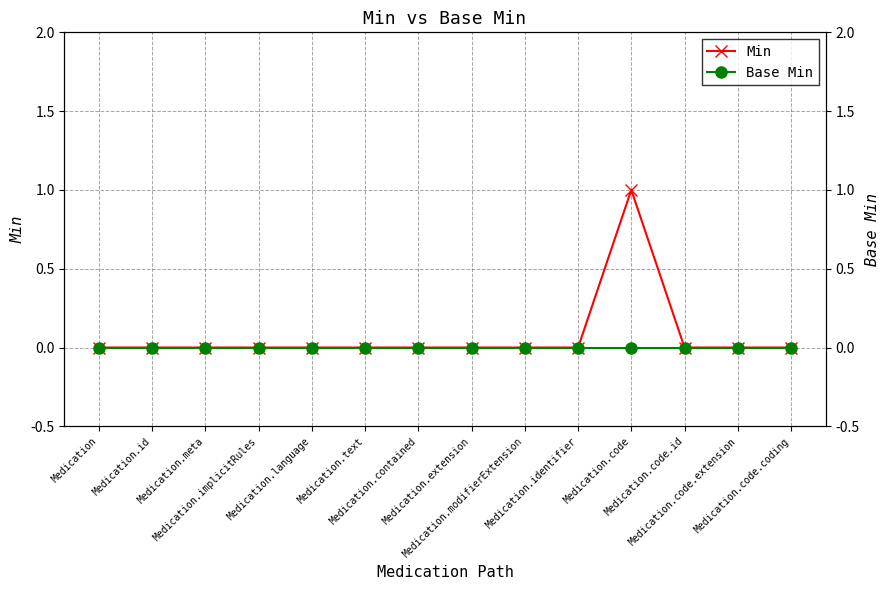

Rank the series at Medication.text from lowest to highest value.

Min, Base Min